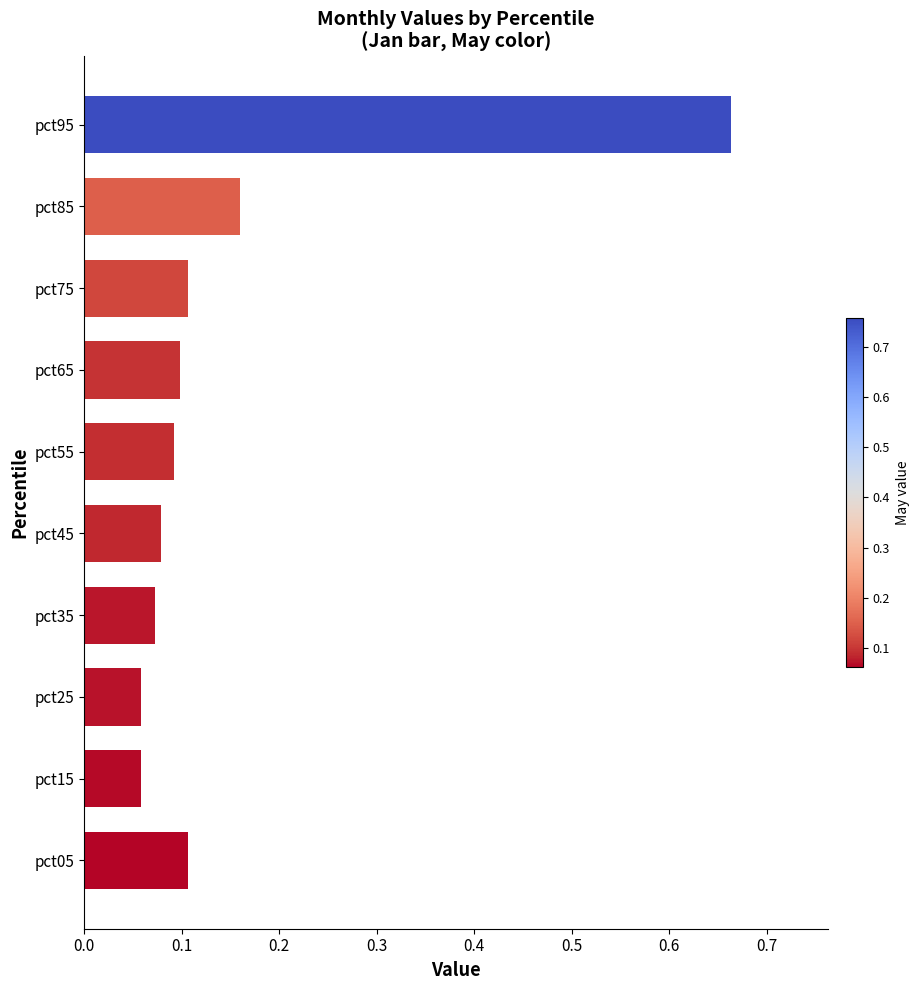

What is the difference between the maximum and second lowest values?

0.6